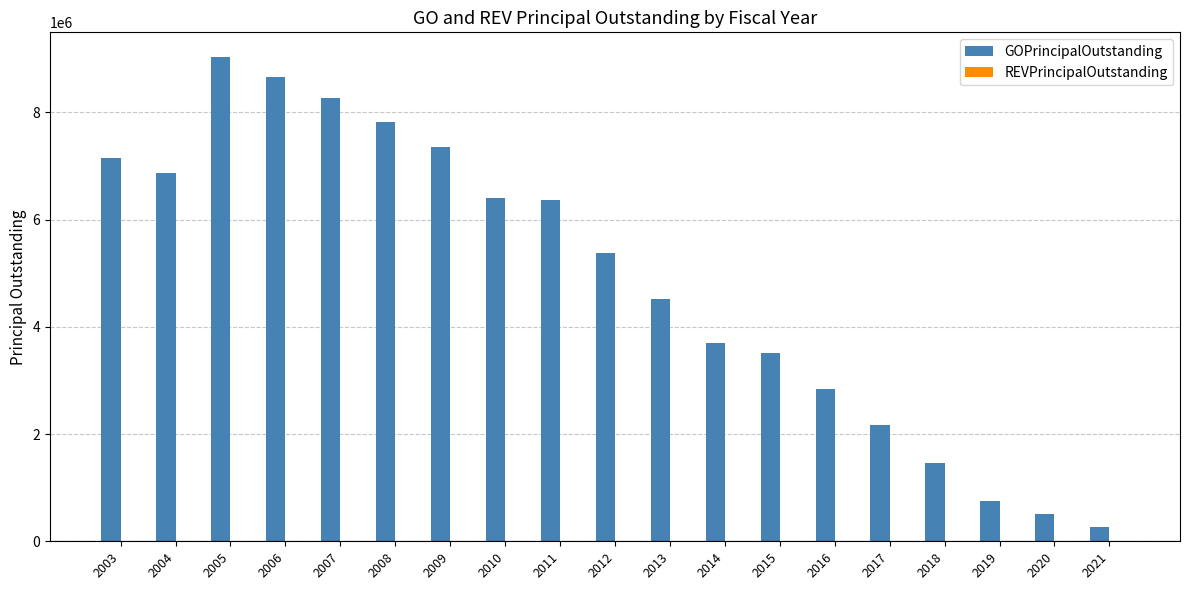

What is the change in value from 2007 to 2009?

-915000